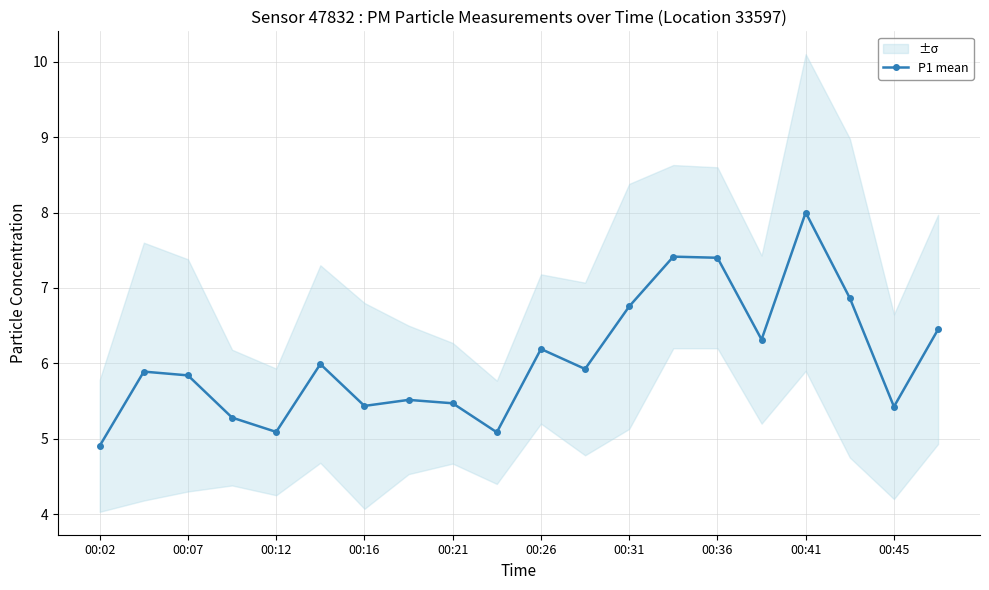

True or false: P1 mean has more than 2 points higher than both neighbors.

True